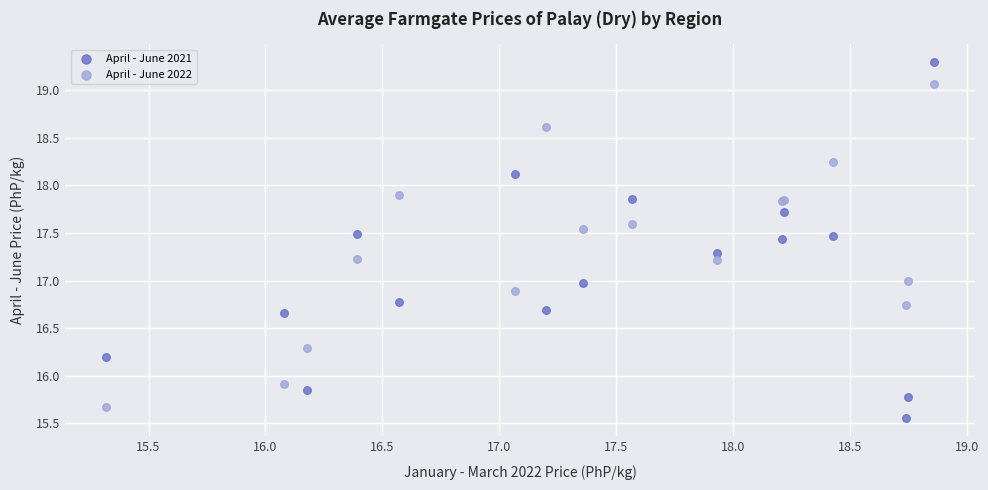

Which series has the largest Y range (max minus min)?

April - June 2021